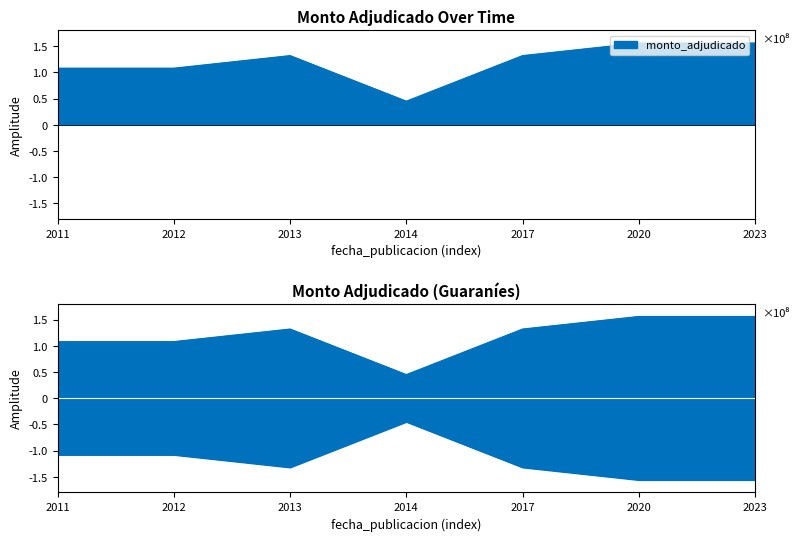

Count the number of data series in this chart.

1